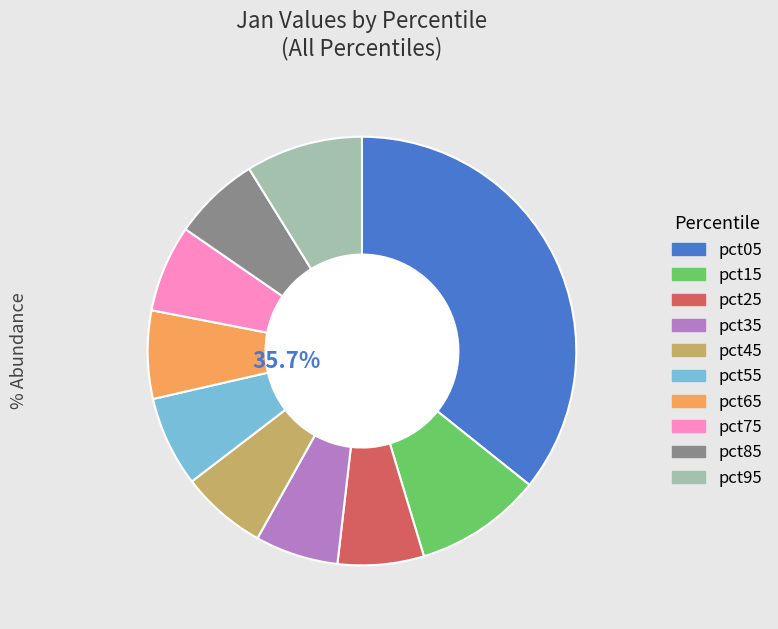

To the nearest percent, what is the difference between the largest and smallest slice percentages?

29%